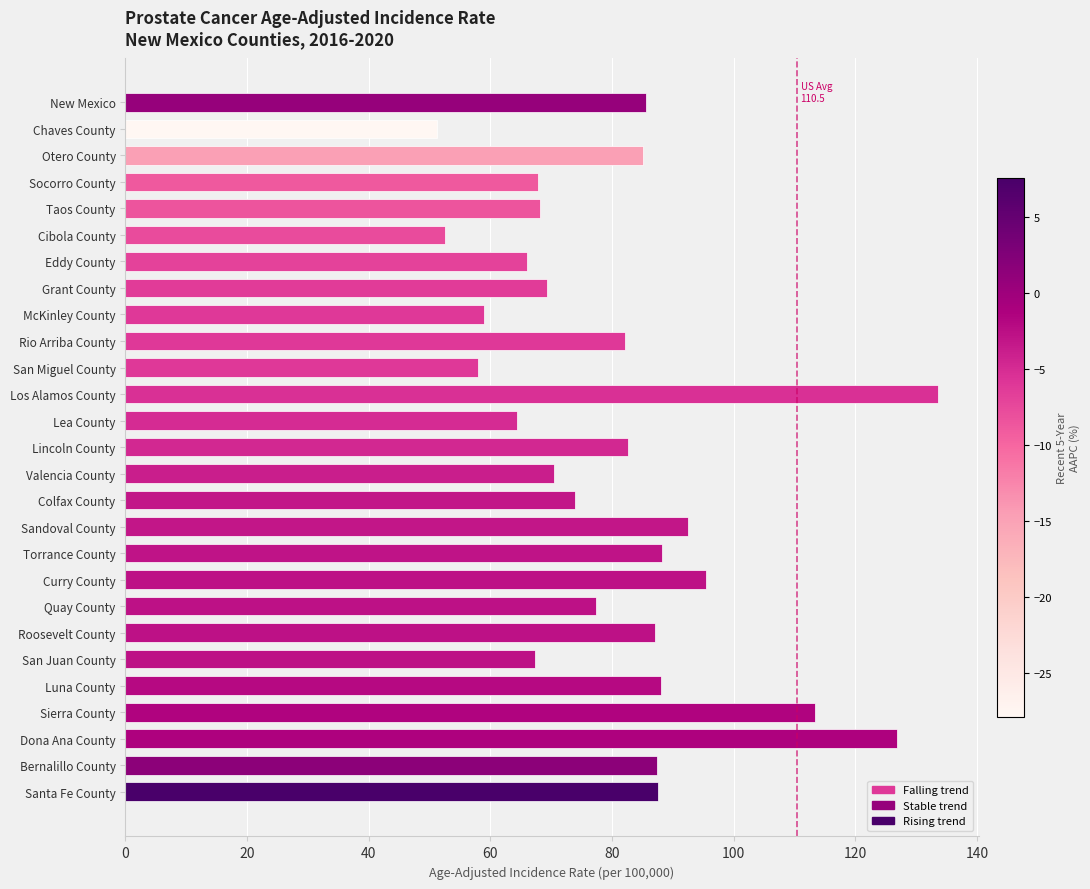

Is it true that the value at Otero County is 85.1?

True